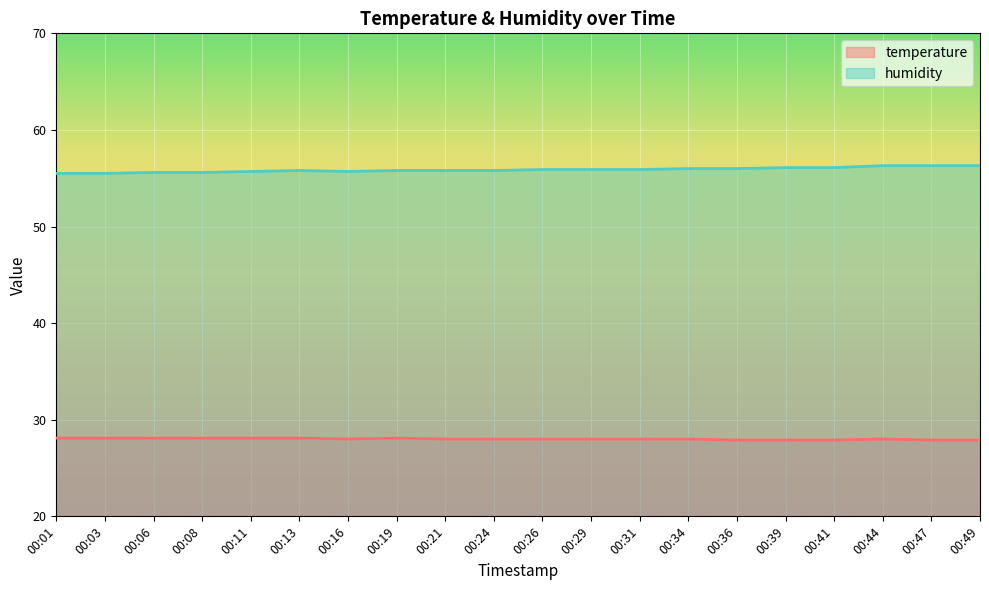

At which label does temperature first exceed 28?

00:01